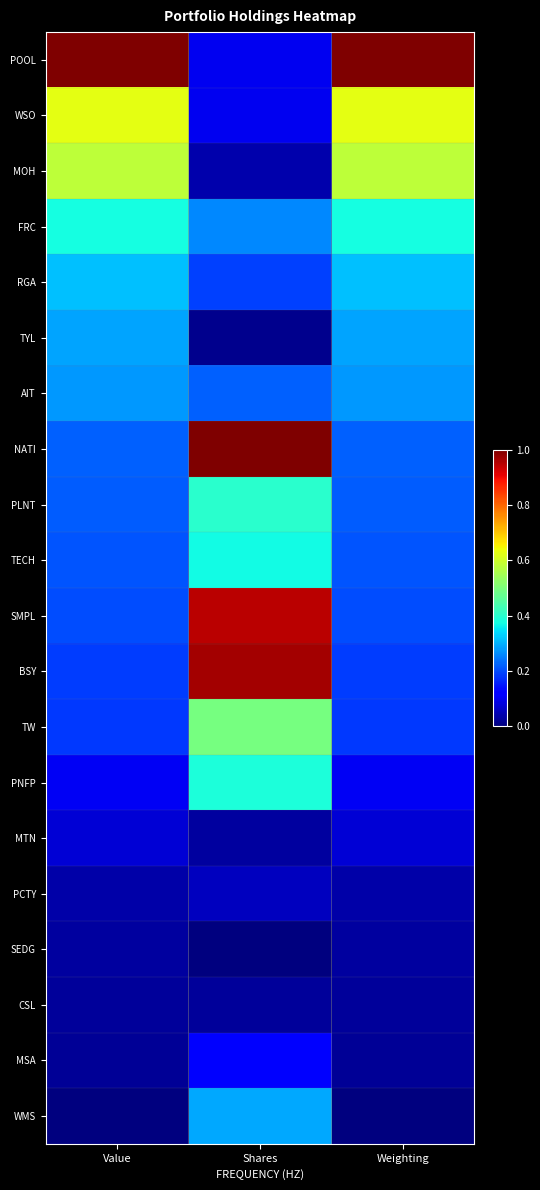

Rank the series by their maximum value, from lowest to highest.

CSL, SEDG, PCTY, MTN, MSA, AIT, TYL, WMS, RGA, TECH, FRC, PNFP, PLNT, TW, MOH, WSO, SMPL, BSY, POOL, NATI